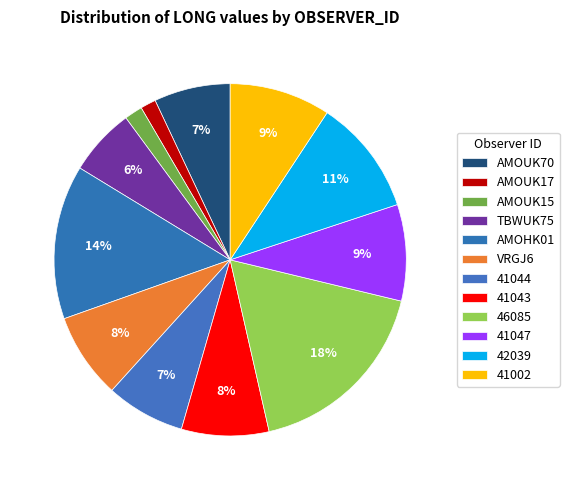

Is 42039 the majority of the pie?

No